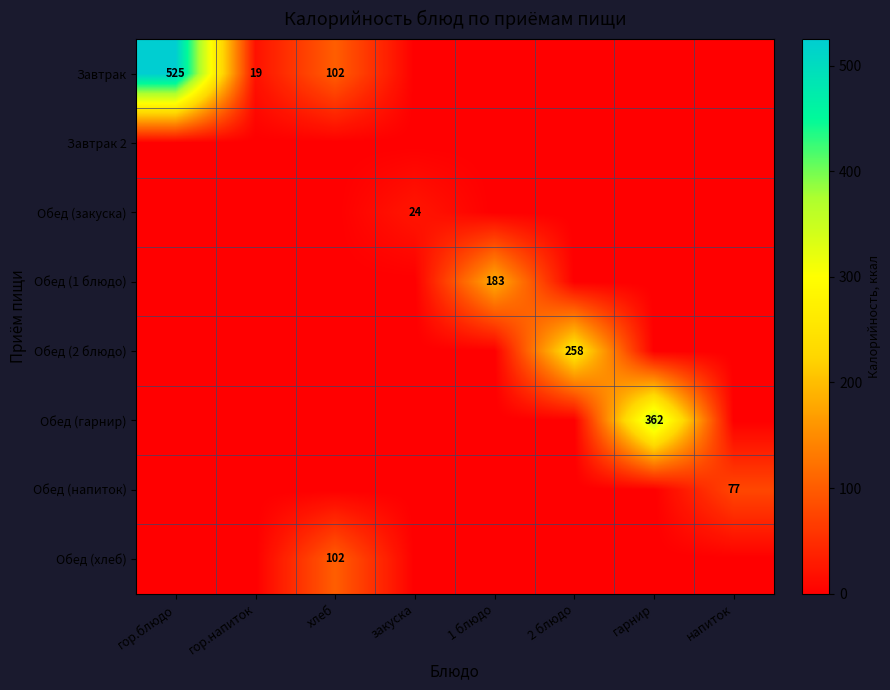

What is the greatest value displayed?

525.1